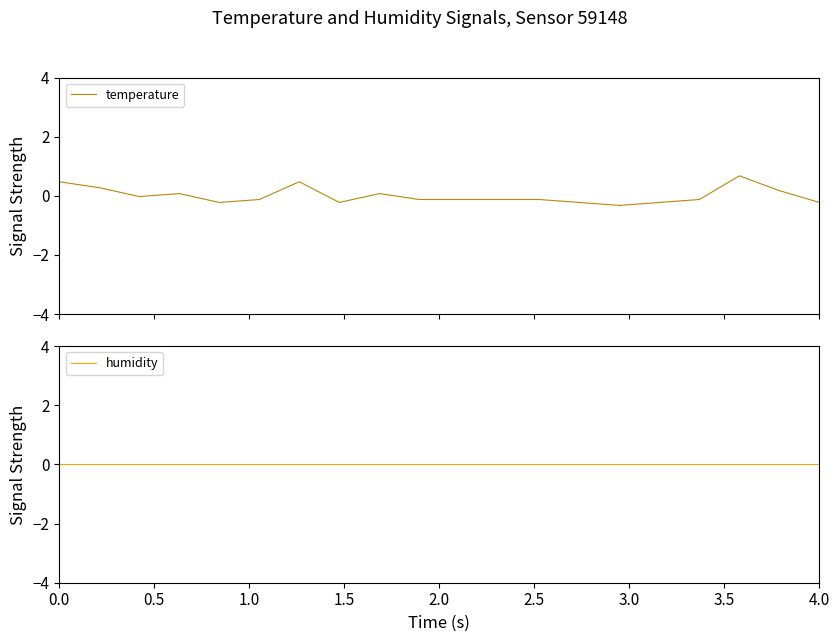

Does the chart have visible grid lines?

No